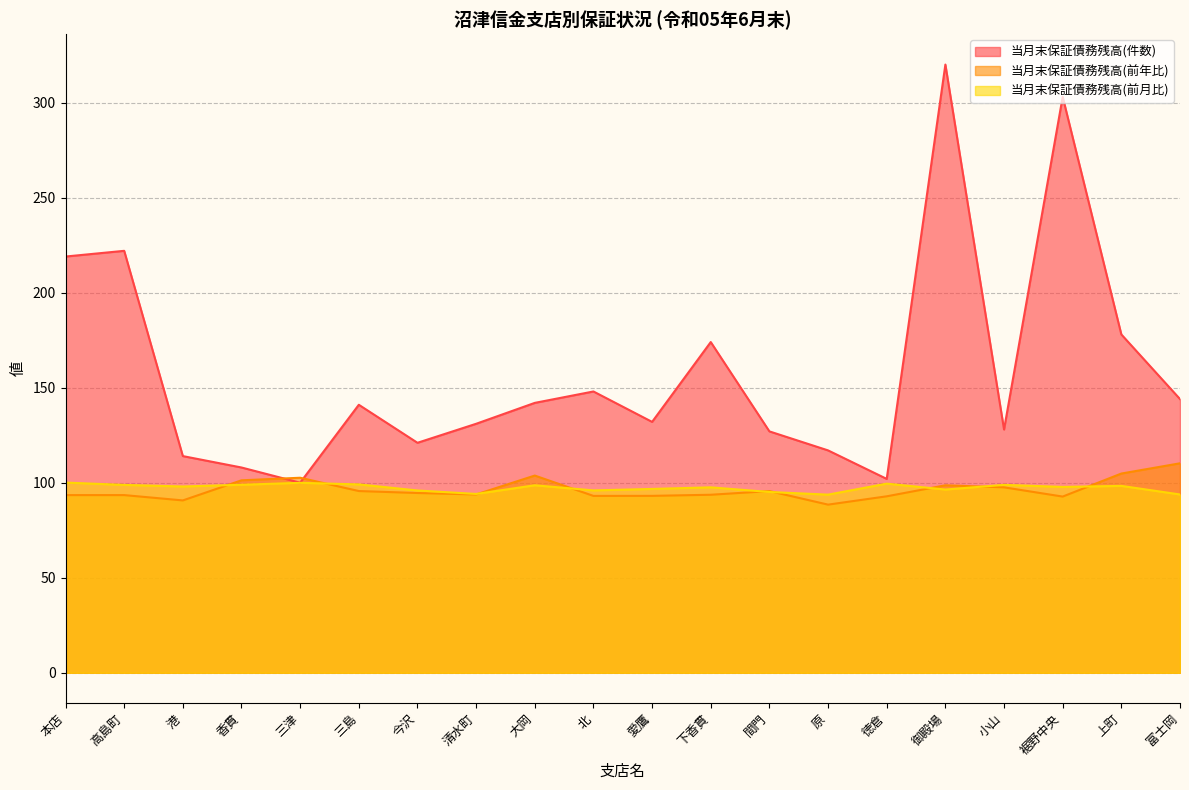

What position from the right is 小山?

4